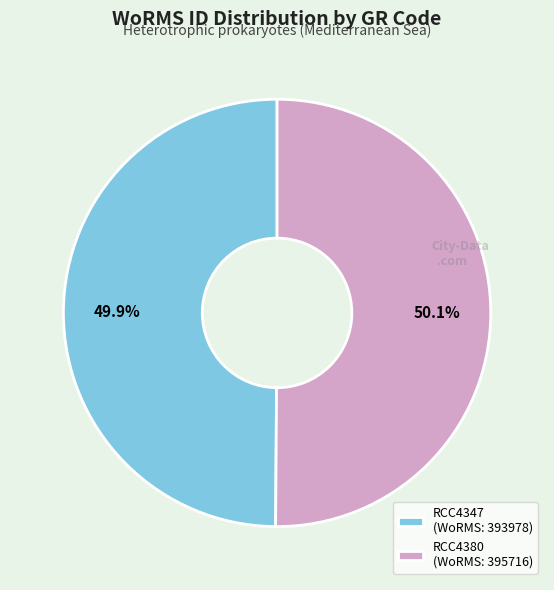

How much of the chart is everything except RCC4347?

50.1%